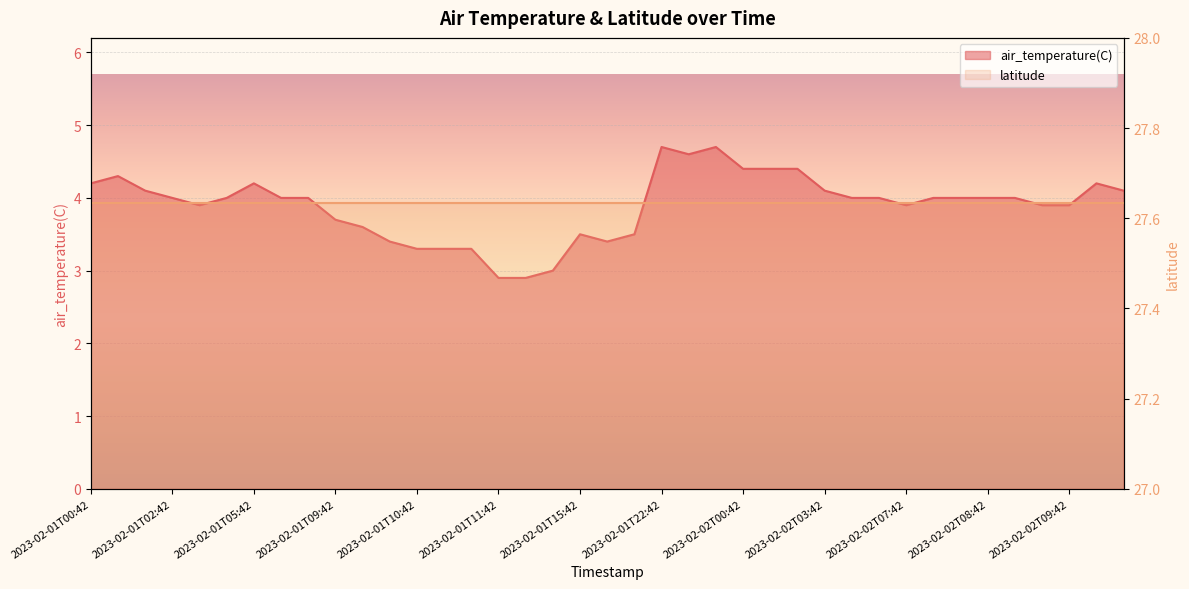

What is the value of the 28th point from the left?

4.1